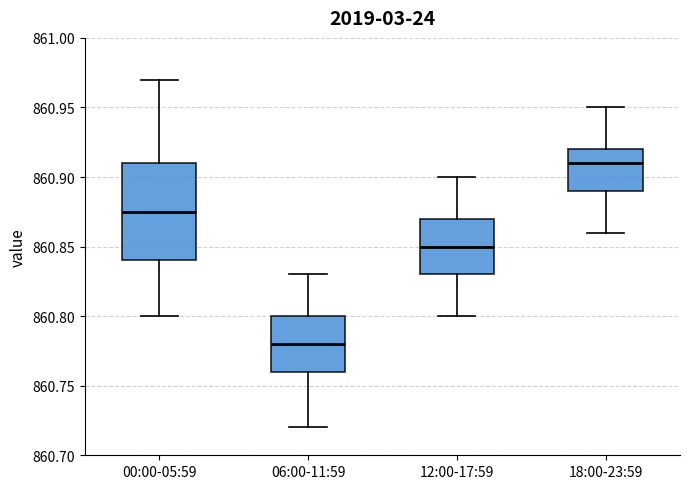

Which box's median line is the lowest?

06:00-11:59